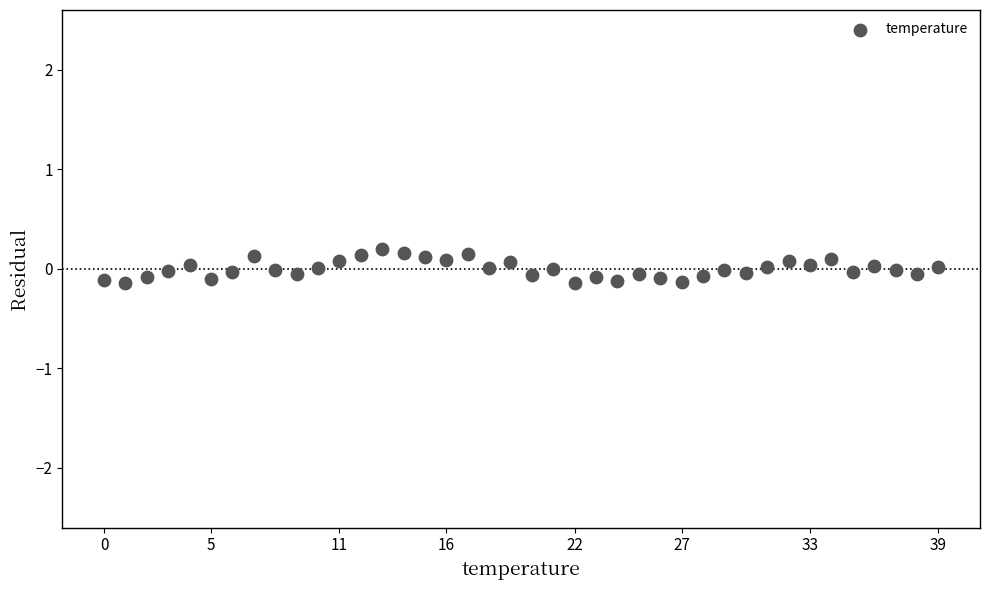

What is the range of Y values (max minus min)?

0.3